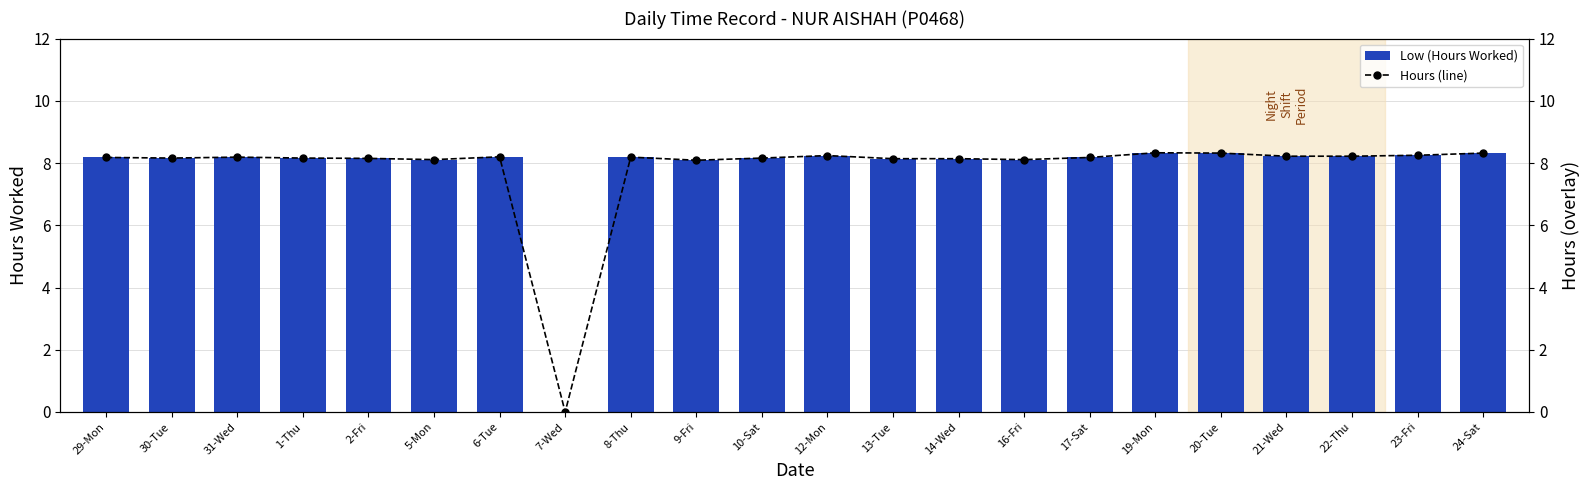

Rank the series by their maximum value, from highest to lowest.

Low (Hours Worked), Hours (line)